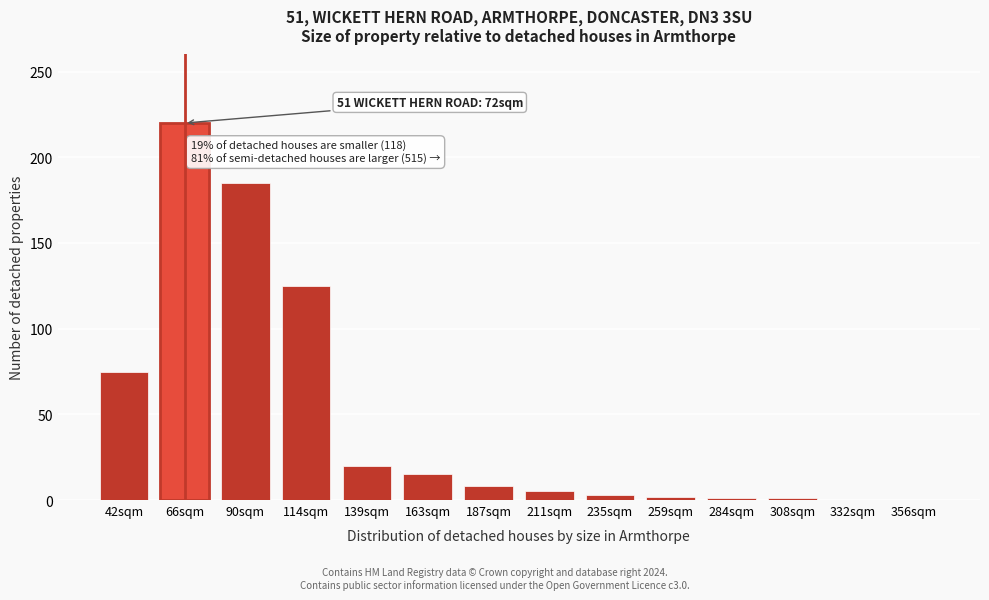

Where is the data nearest to the value 110?

114sqm